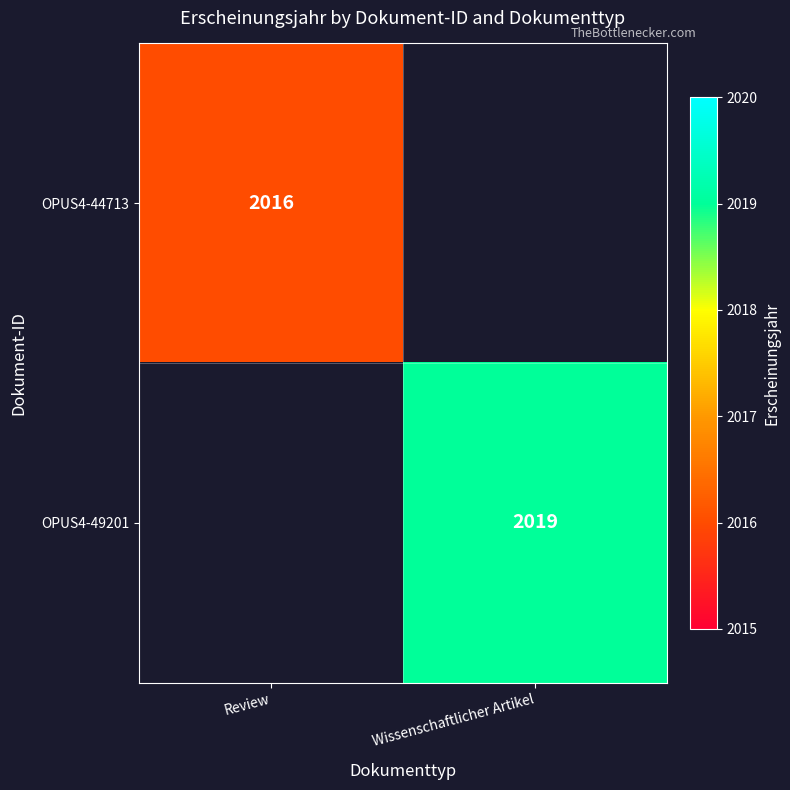

At which category does the chart reach its minimum across all series?

Review